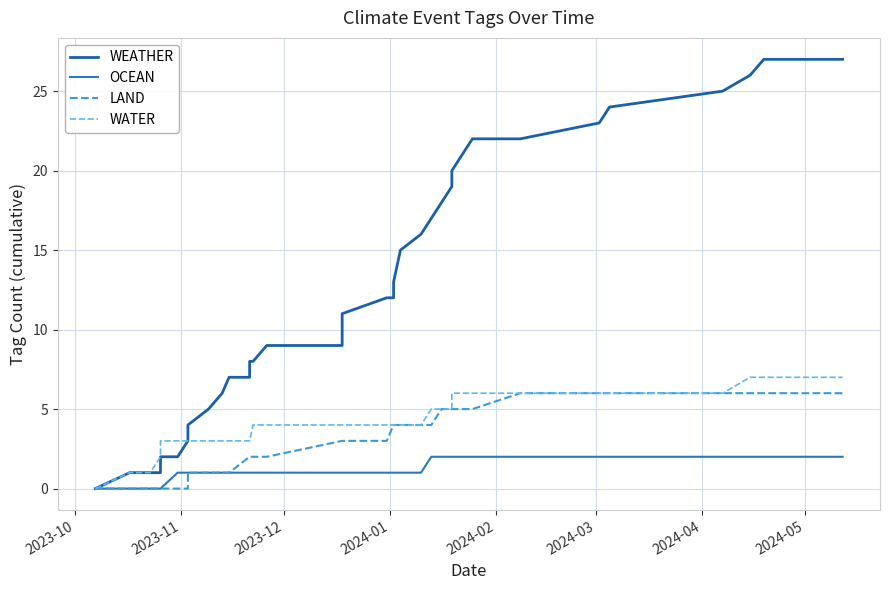

Is it true that LAND equals -3 at 2023-12?

False